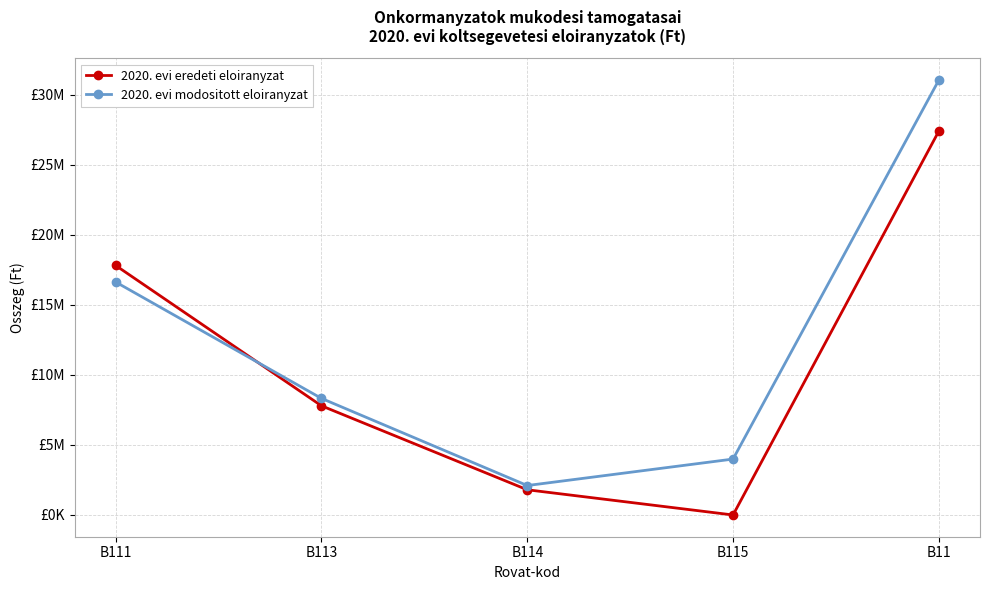

True or false: 2020. evi eredeti eloiranyzat has more than 1 points higher than both neighbors.

False